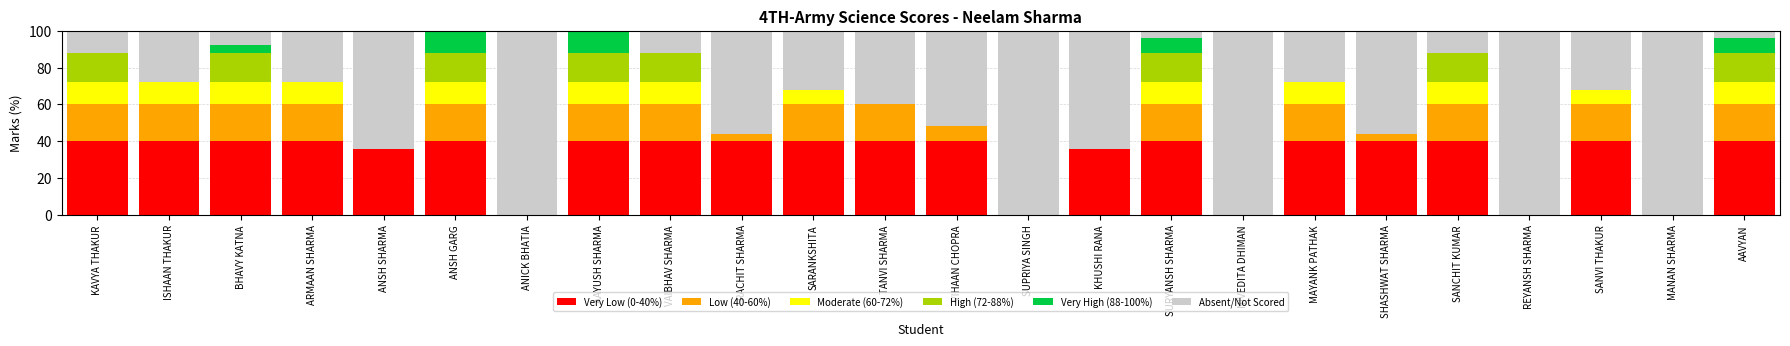

The value of Very Low (0-40%) at VAIBHAV SHARMA is 40. True or false?

True